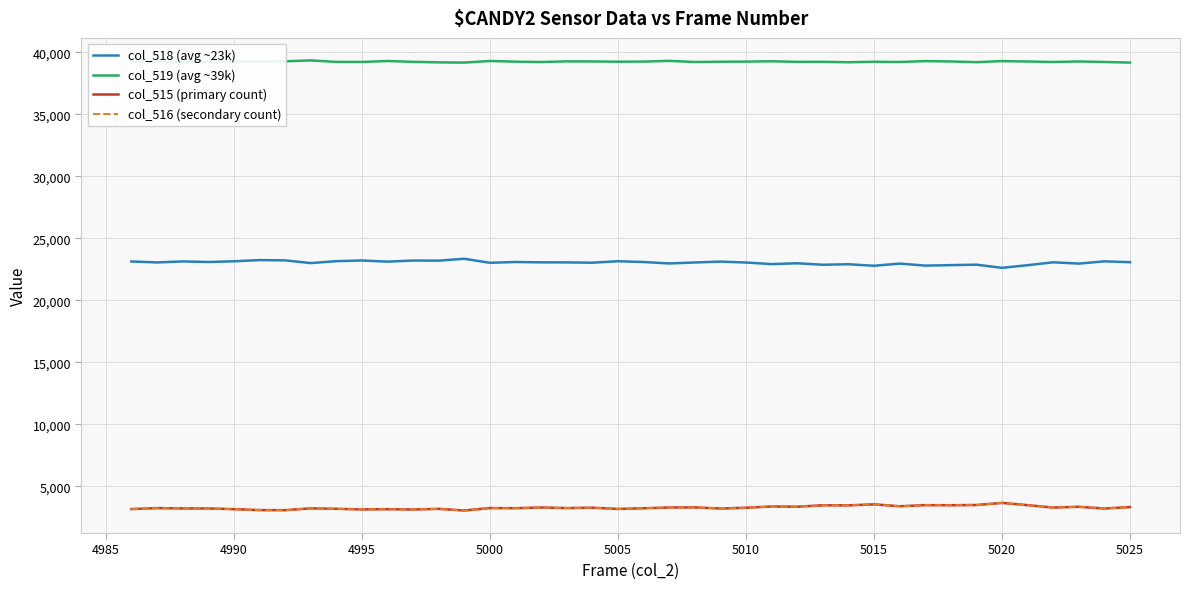

What is the maximum value for col_515 (primary count)?

3651